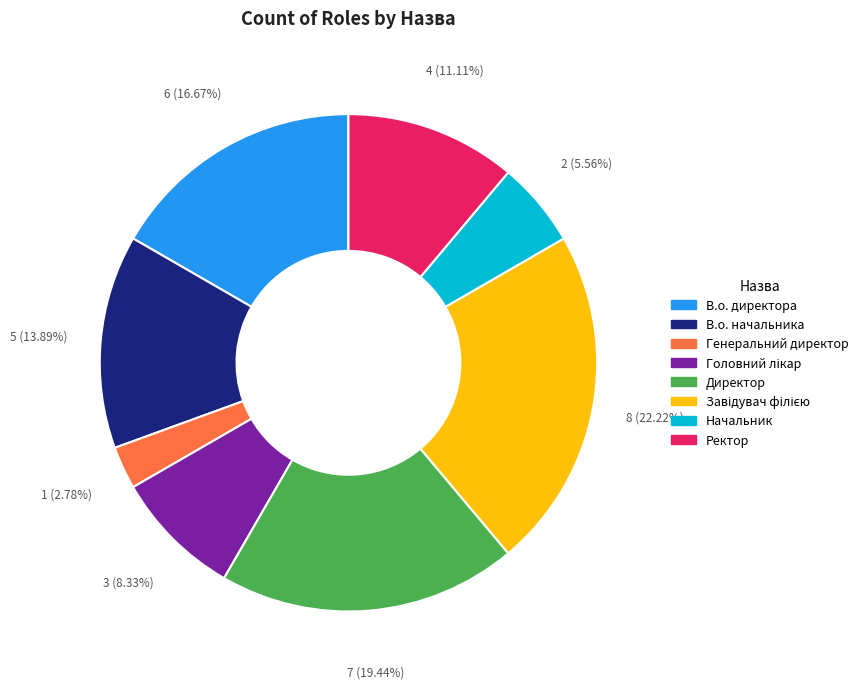

Is there a majority slice in this chart?

No